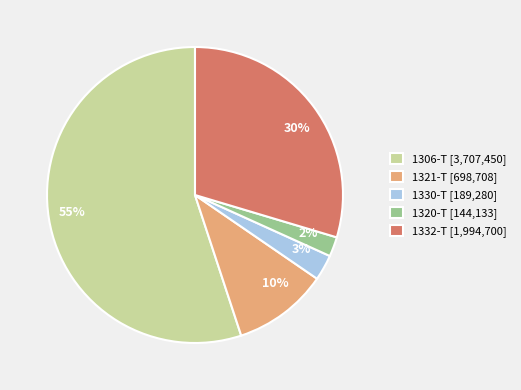

To the nearest percent, what portion does 1320-T represent?

2%